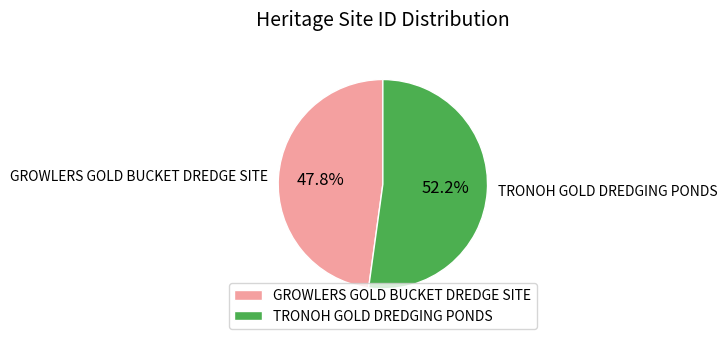

What is the majority slice?

TRONOH GOLD DREDGING PONDS